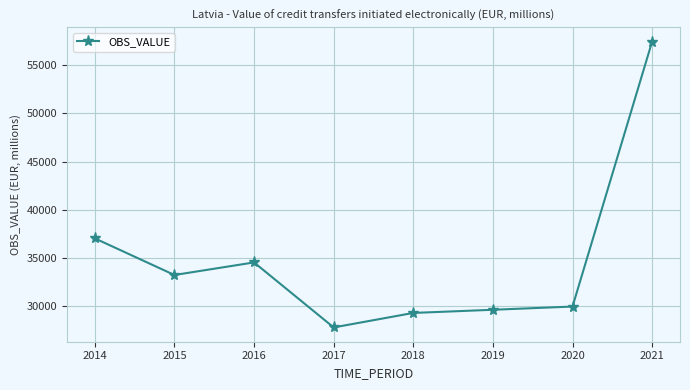

What is the value of the 4th point from the left?

27774.4